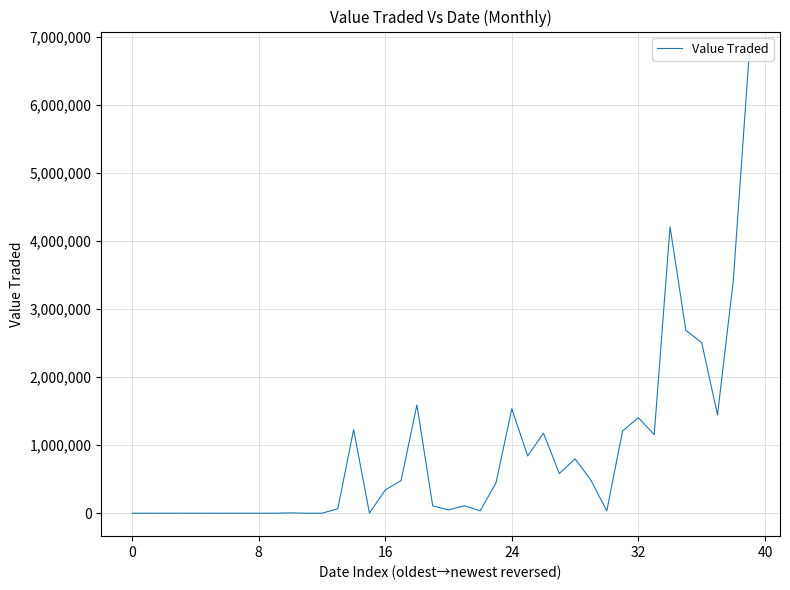

What is the minimum value shown in the chart?

2